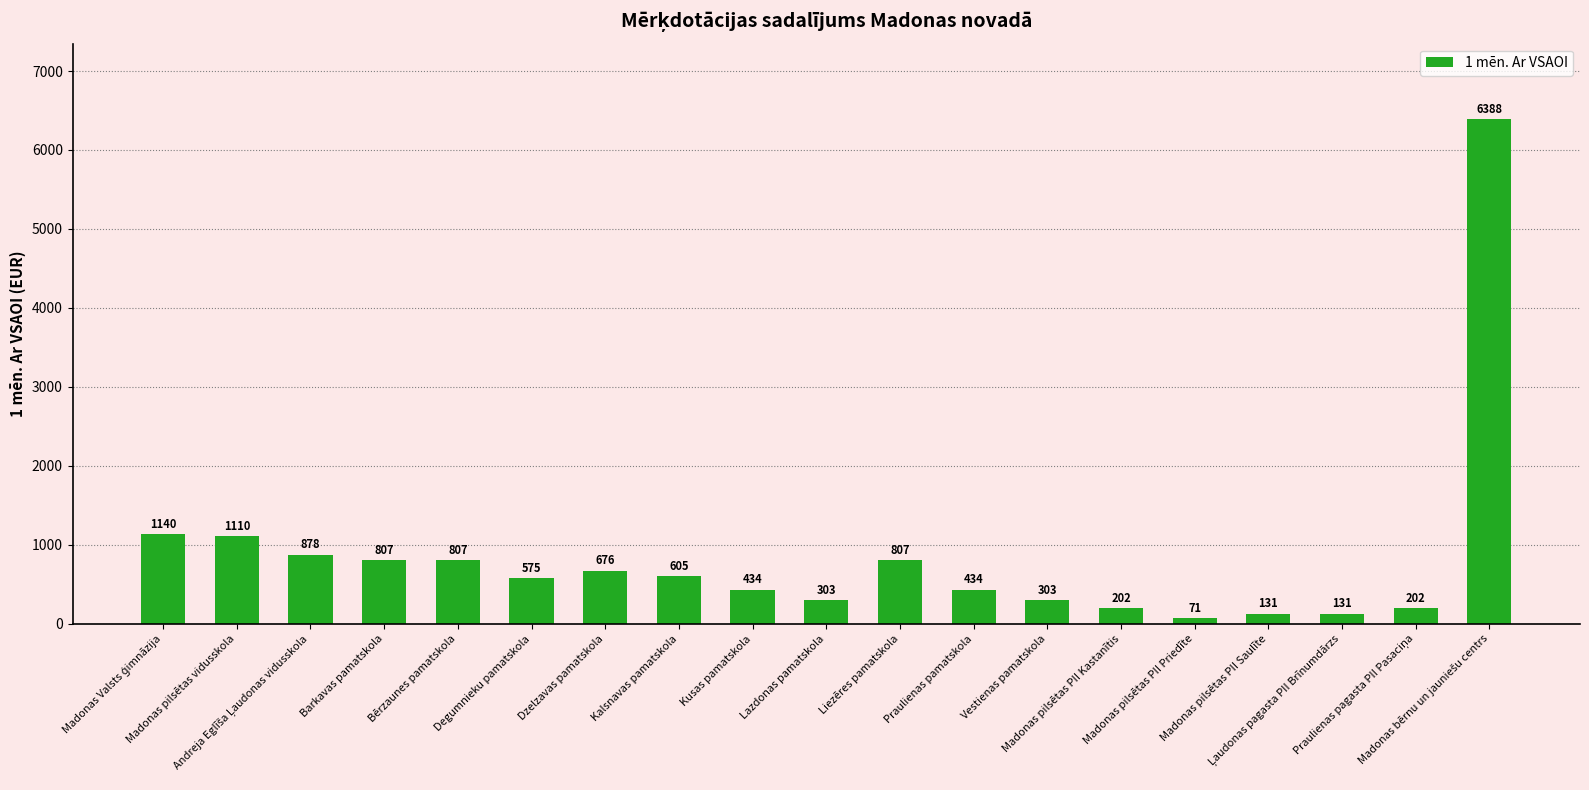

How many bars are there in total?

19